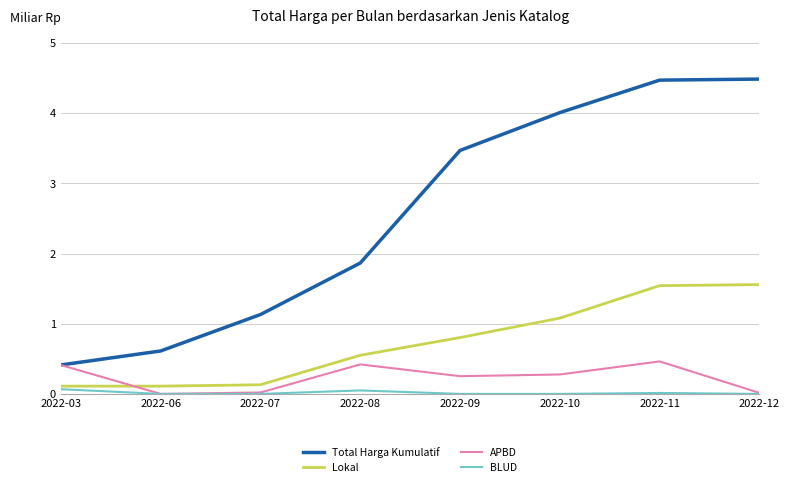

What is the sum of the APBD values at 2022-06 and 2022-11?

0.5